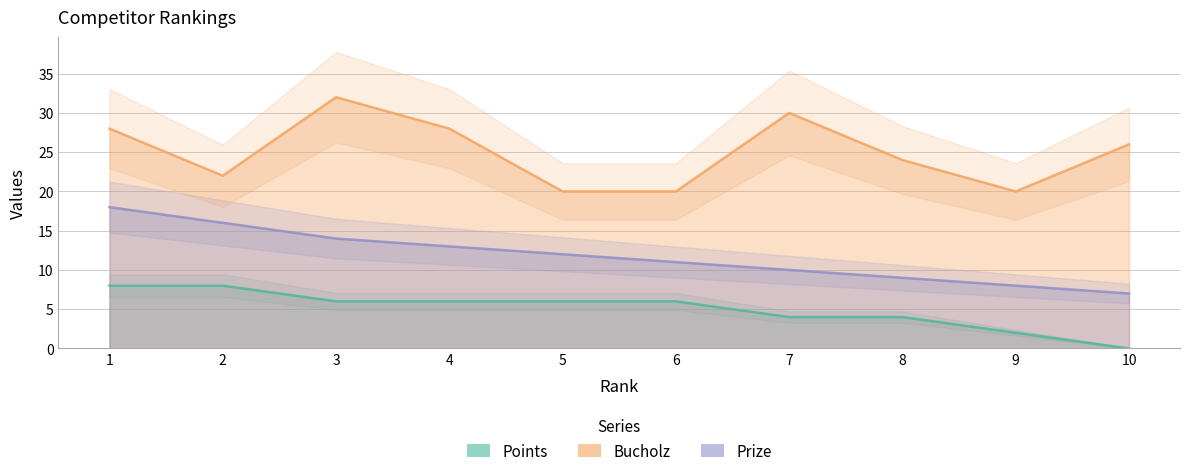

Reading left to right, transcribe all the data shown in this chart.

Prize: 18	16	14	13	12	11	10	9	8	7
Bucholz: 28	22	32	28	20	20	30	24	20	26
Points: 8	8	6	6	6	6	4	4	2	0